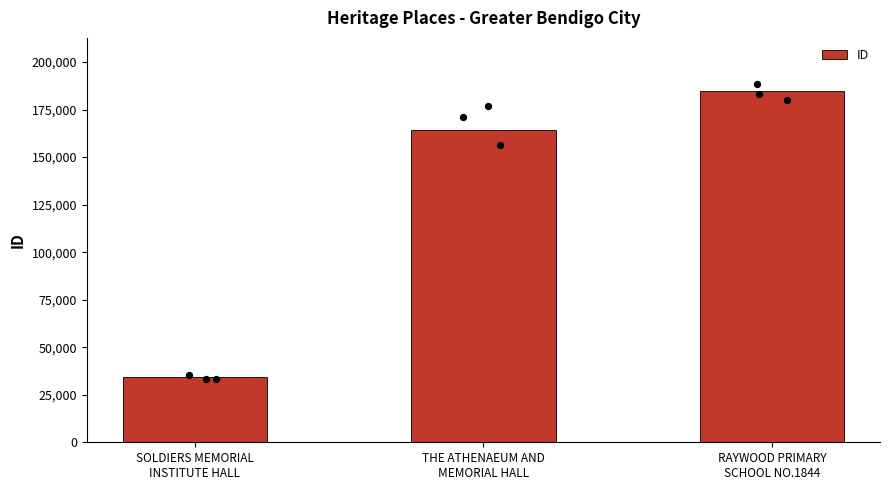

Between RAYWOOD PRIMARY
SCHOOL NO.1844 and THE ATHENAEUM AND
MEMORIAL HALL, which is larger?

RAYWOOD PRIMARY
SCHOOL NO.1844